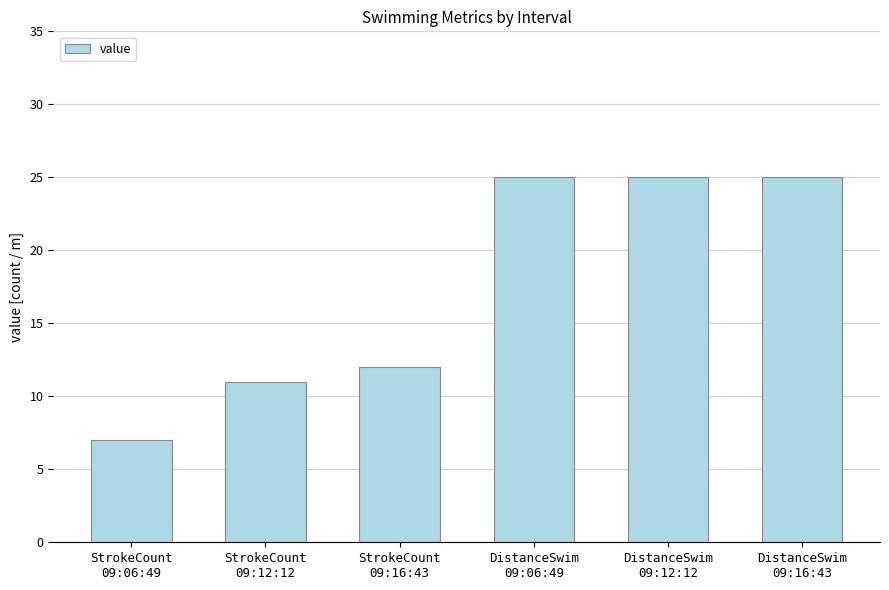

At which label is the value closest to 16?

StrokeCount
09:16:43